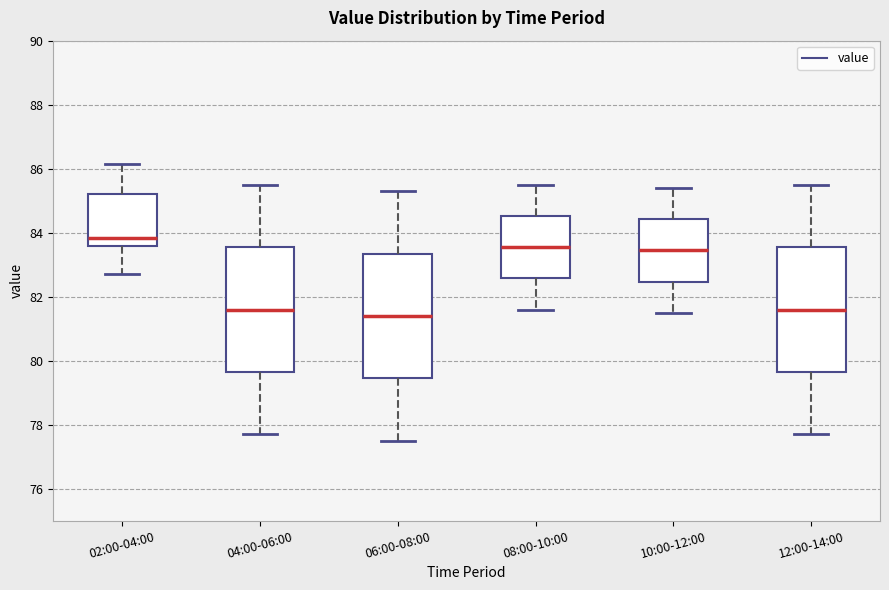

Reading left to right, transcribe this box plot: for each box, give where its median line is, the range the box spans, and where its two whiskers end, as read against the y-axis. The values are not printed on the chart, so give them approximately, as read against the axis.

02:00-04:00: median 83.8, box 83.6 to 85.2, whiskers 82.8 to 86.2
04:00-06:00: median 81.6, box 79.6 to 83.6, whiskers 77.8 to 85.6
06:00-08:00: median 81.4, box 79.4 to 83.4, whiskers 77.6 to 85.4
08:00-10:00: median 83.6, box 82.6 to 84.6, whiskers 81.6 to 85.6
10:00-12:00: median 83.4, box 82.4 to 84.4, whiskers 81.6 to 85.4
12:00-14:00: median 81.6, box 79.6 to 83.6, whiskers 77.8 to 85.6